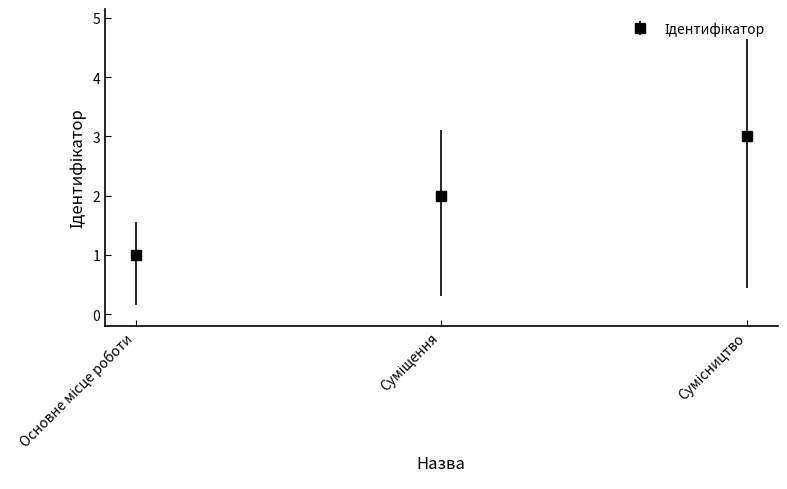

What is the maximum value shown in the chart?

3